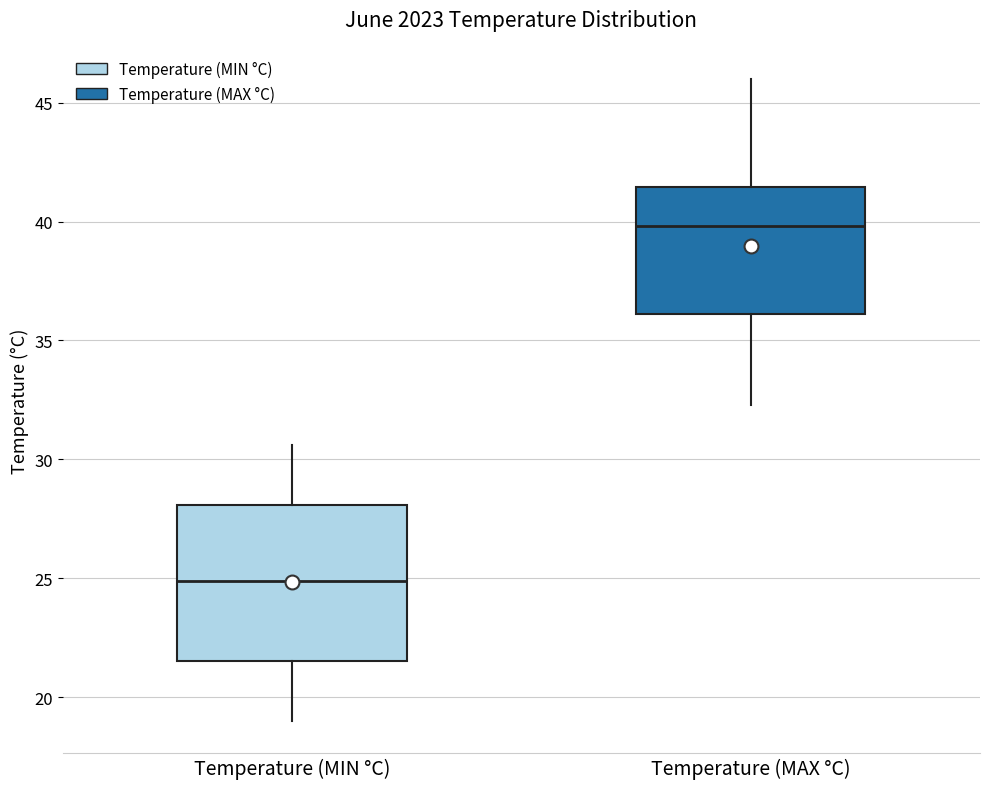

Comparing the boxes themselves (not the whiskers), which one is the tallest?

Temperature (MIN °C)